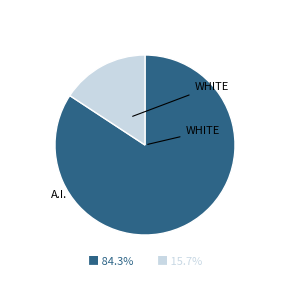

Is there any slice that represents more than half of the pie?

Yes